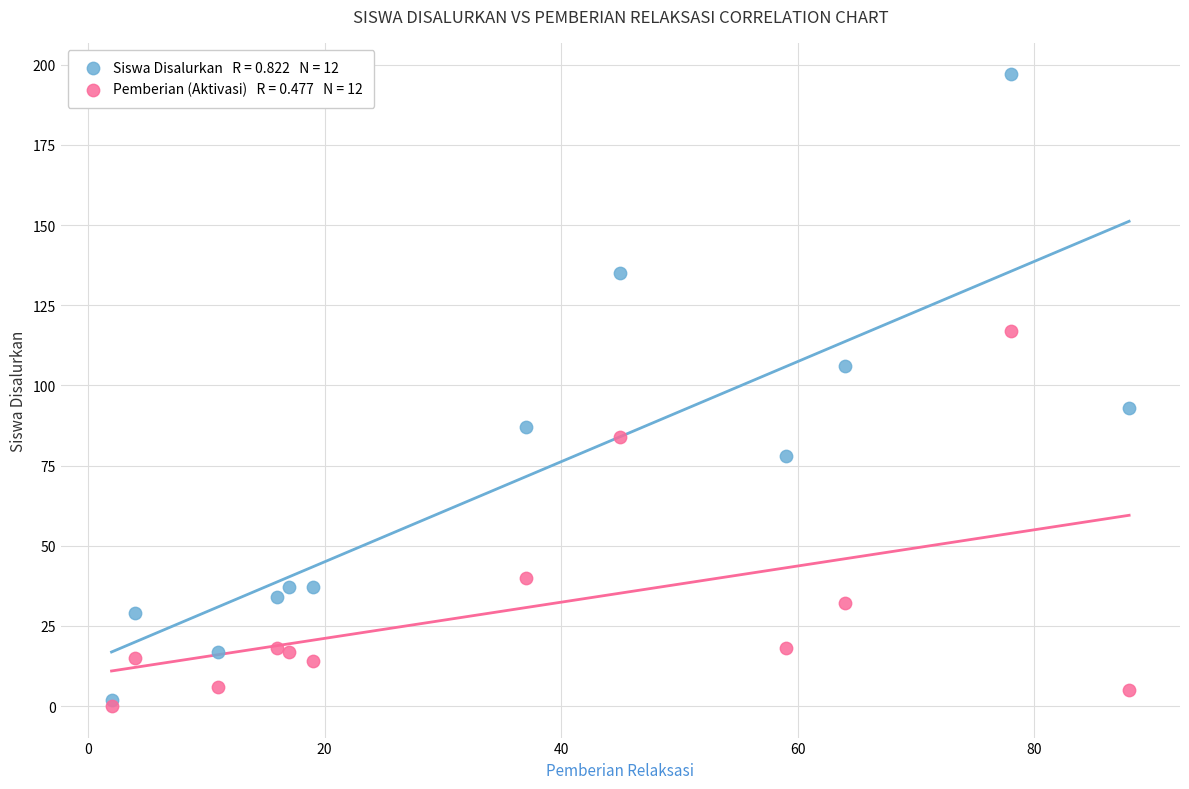

Across all series, what Y value is closest to 98?

93